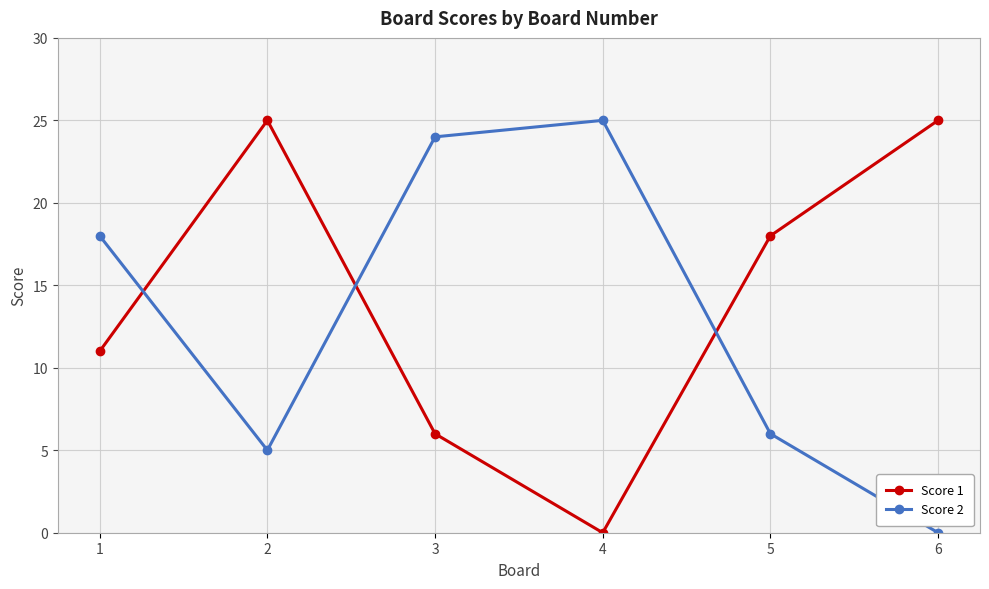

What is the sum of all Score 2 values?

78